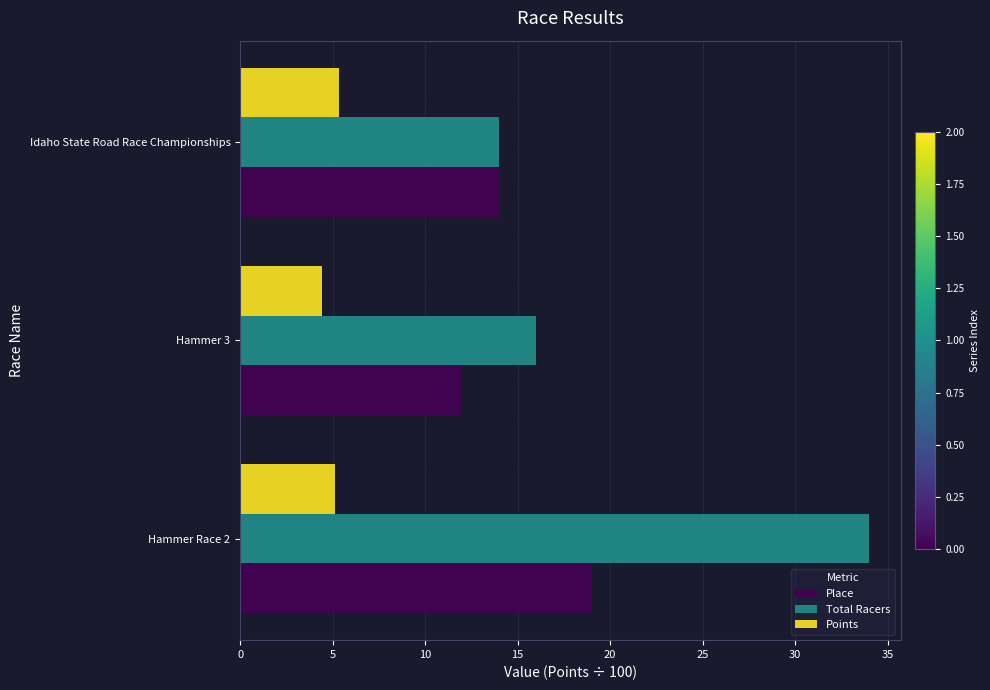

Which label corresponds to the largest value in the chart?

Hammer Race 2